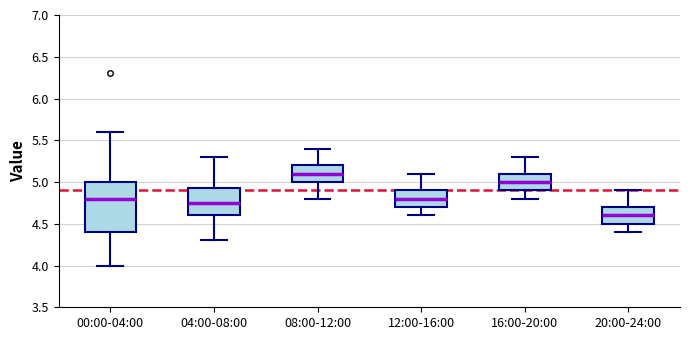

Which box's median line is the lowest?

20:00-24:00